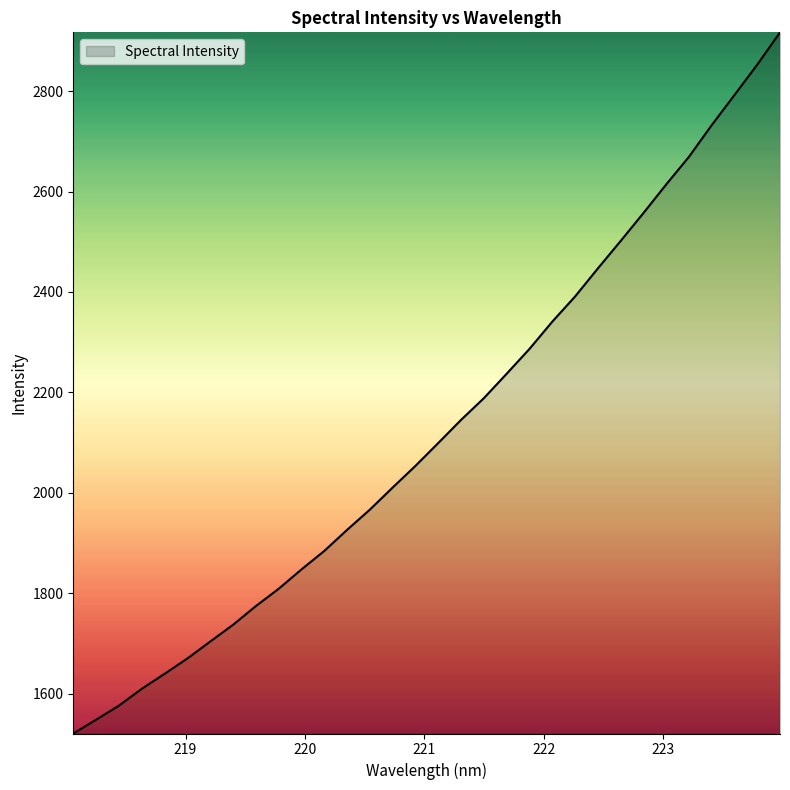

What is the maximum value shown in the chart?

2917.0